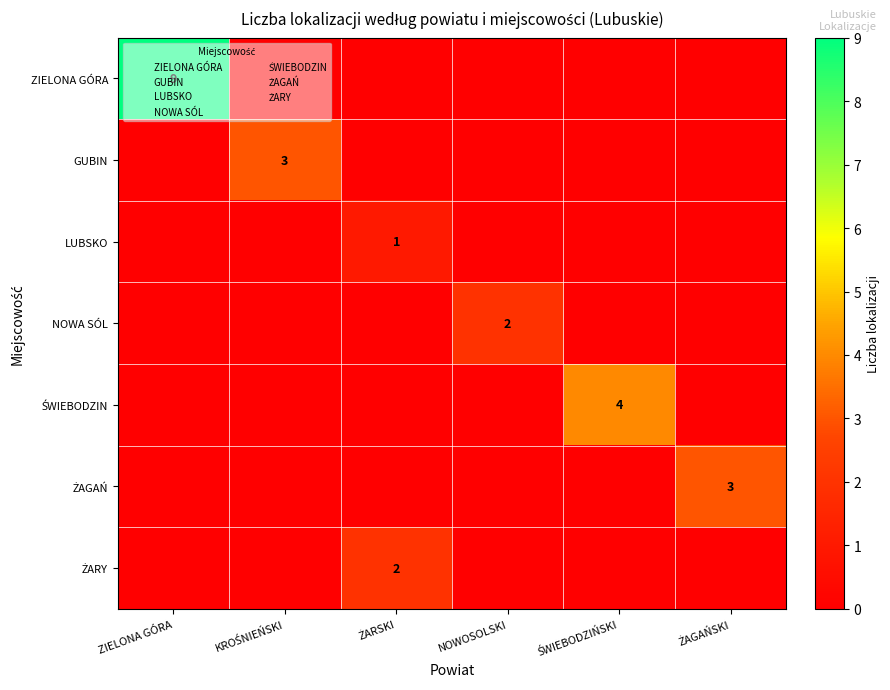

Is the value of ZIELONA GÓRA at NOWOSOLSKI greater than the value of ŻAGAŃ at NOWOSOLSKI?

No